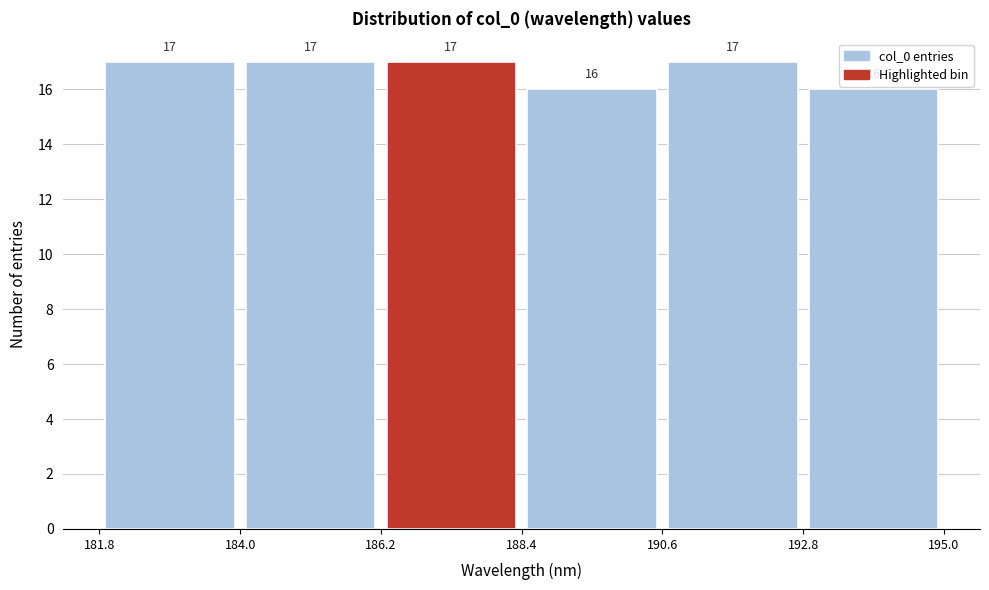

Reading left to right, transcribe this chart: for each bar, give the range it covers on the x-axis and its height.

181.8 to 184.0: 17
184.0 to 186.2: 17
186.2 to 188.4: 17
188.4 to 190.6: 16
190.6 to 192.8: 17
192.8 to 195.0: 16